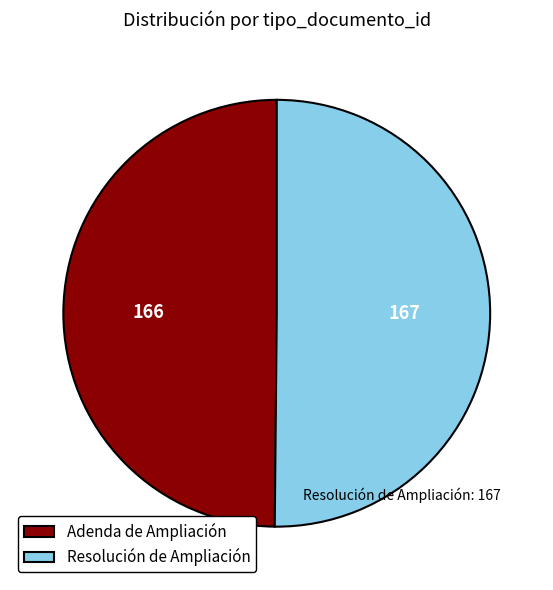

True or false: Resolución de Ampliación accounts for 50% of the total.

True